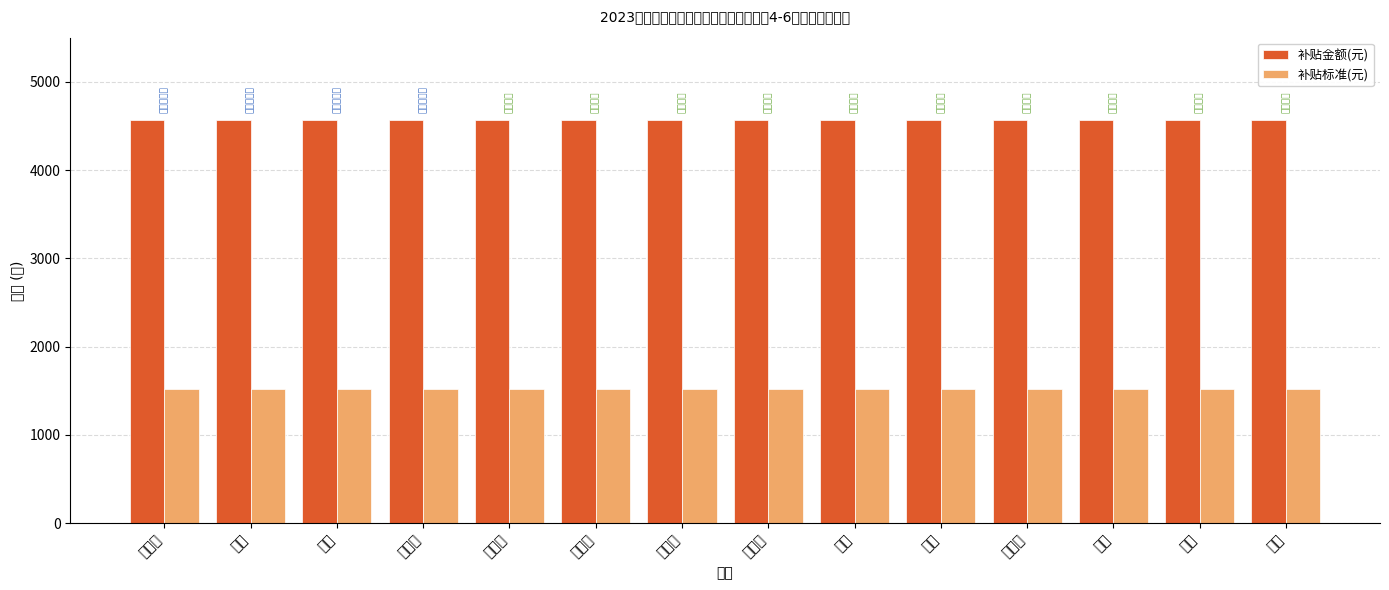

What is the minimum value shown in the chart?

1522.5